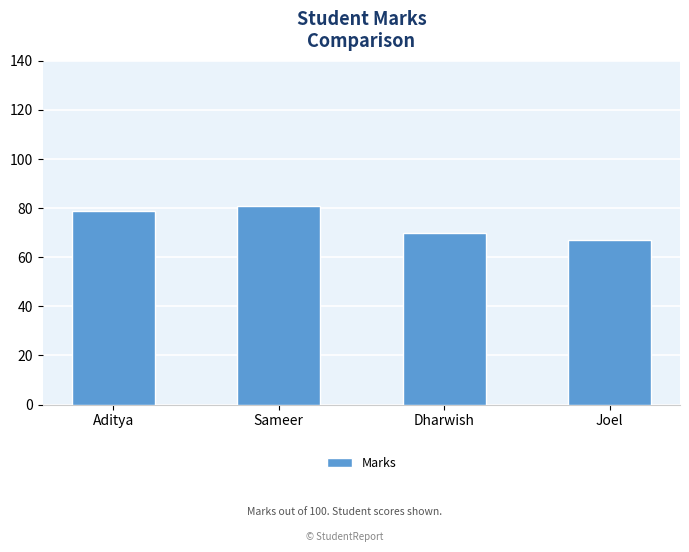

Read the value at Aditya, to the nearest 5.

80